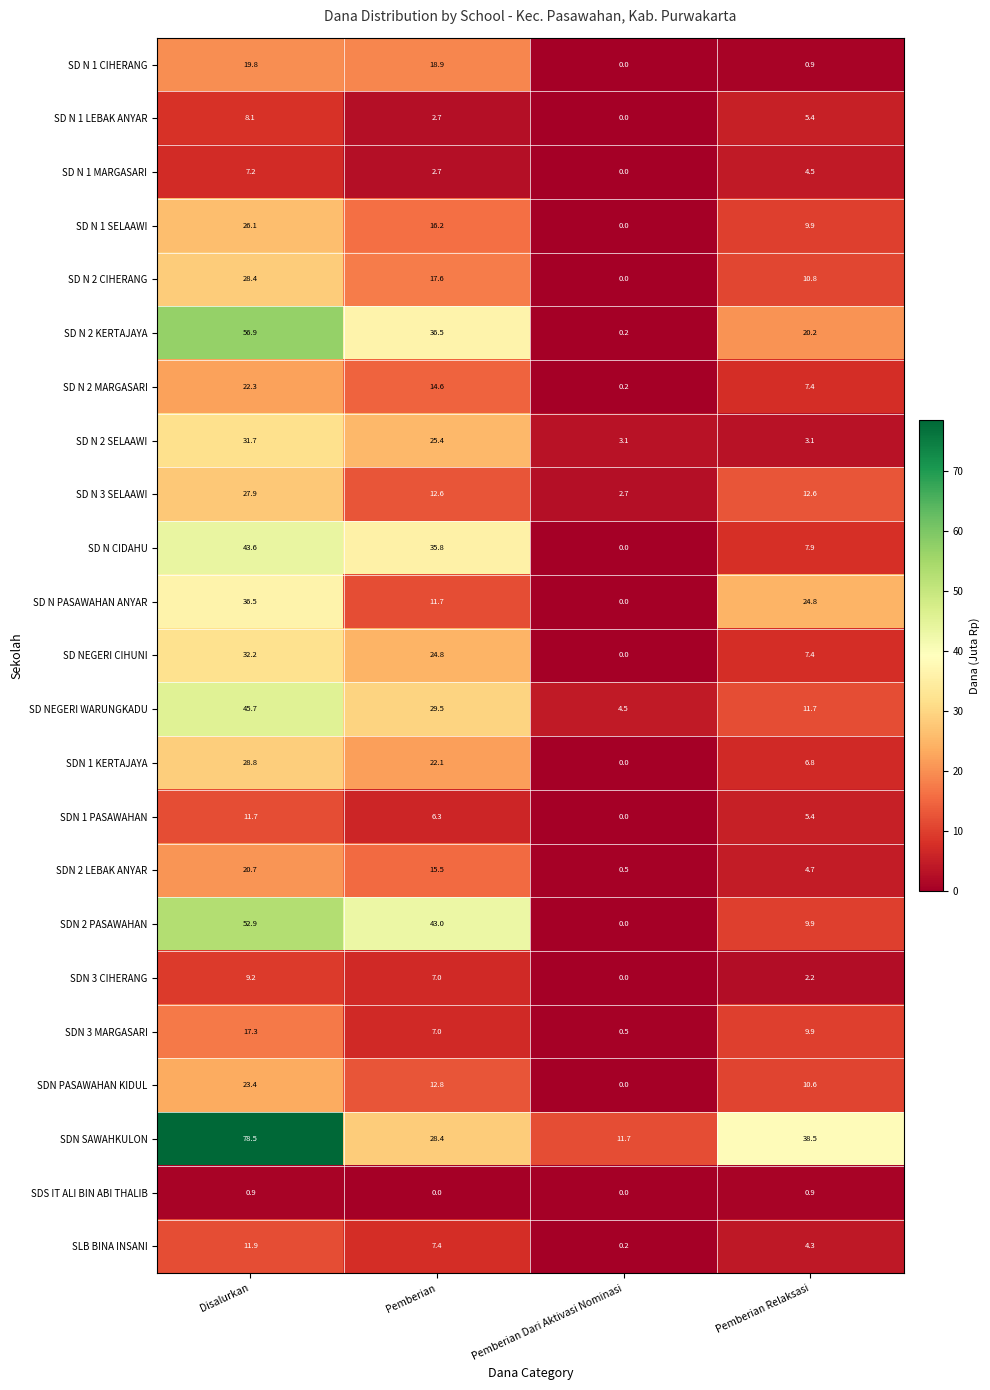

What is the difference between the SDN 1 KERTAJAYA values at Disalurkan and Pemberian?

6.7